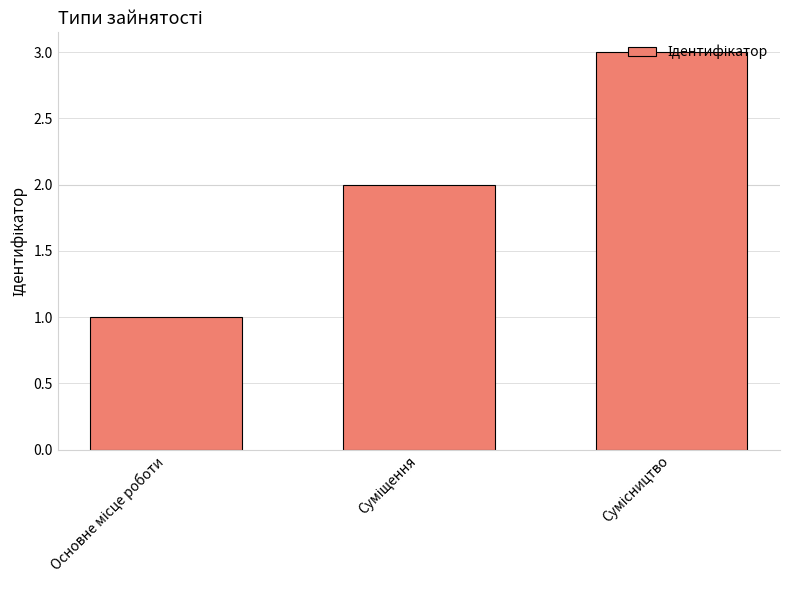

What is the greatest value displayed?

3